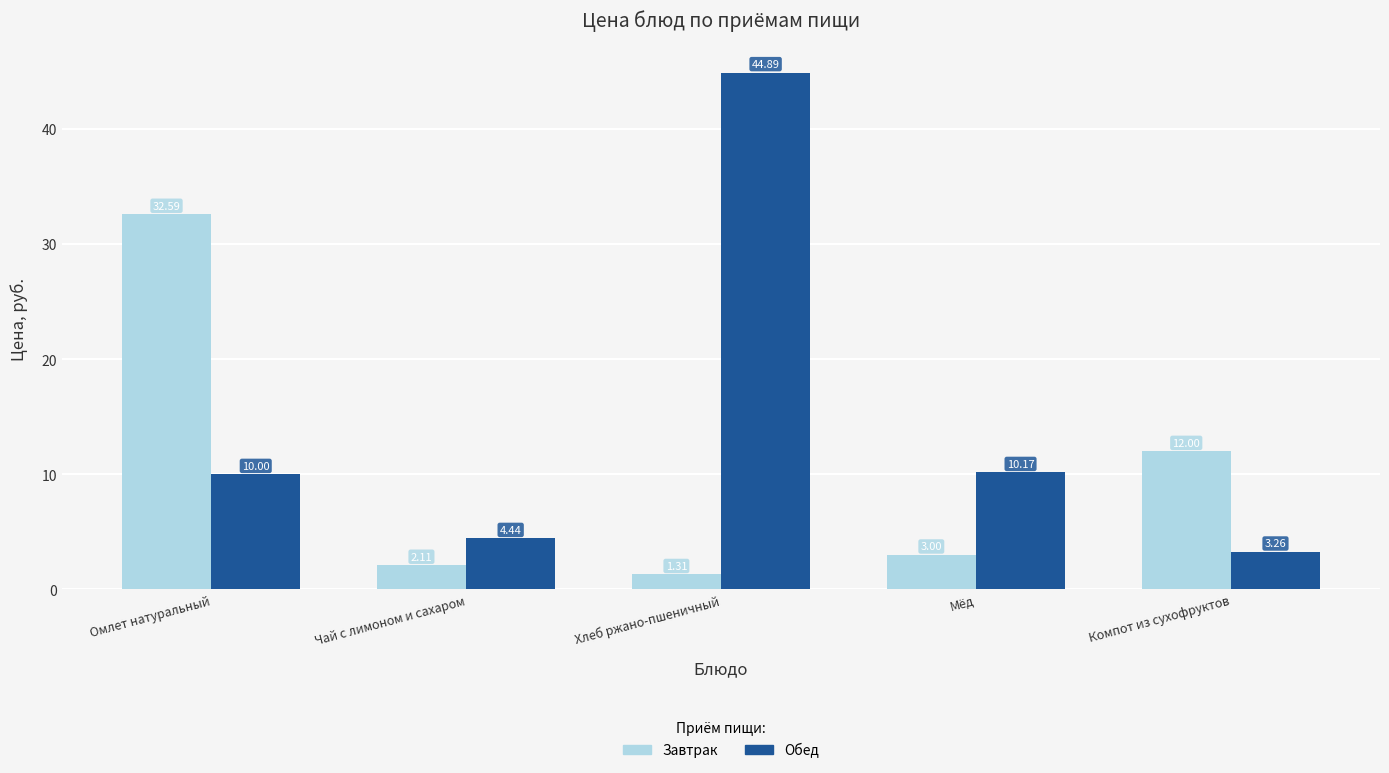

Which series changed the most between Омлет натуральный and Чай с лимоном и сахаром?

Завтрак